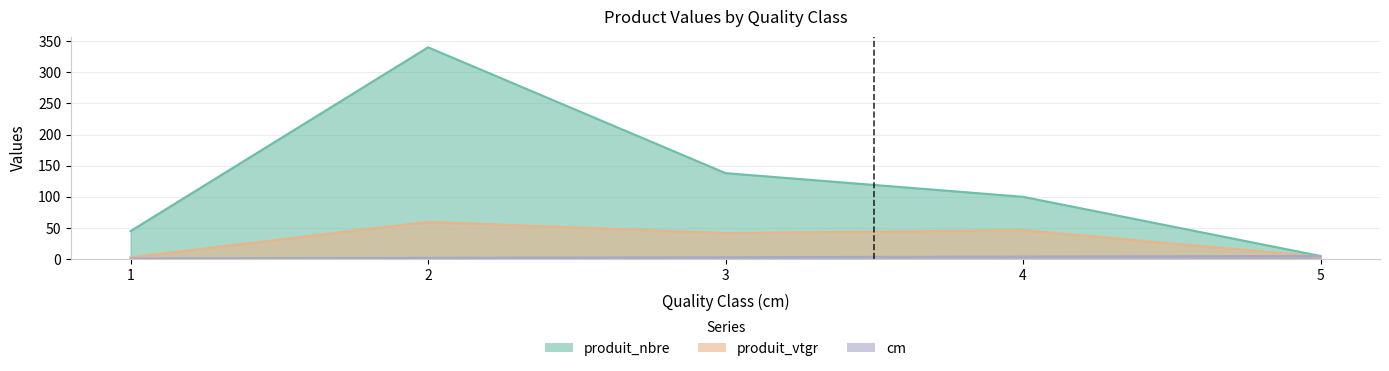

Which series has the largest total across all categories?

produit_nbre